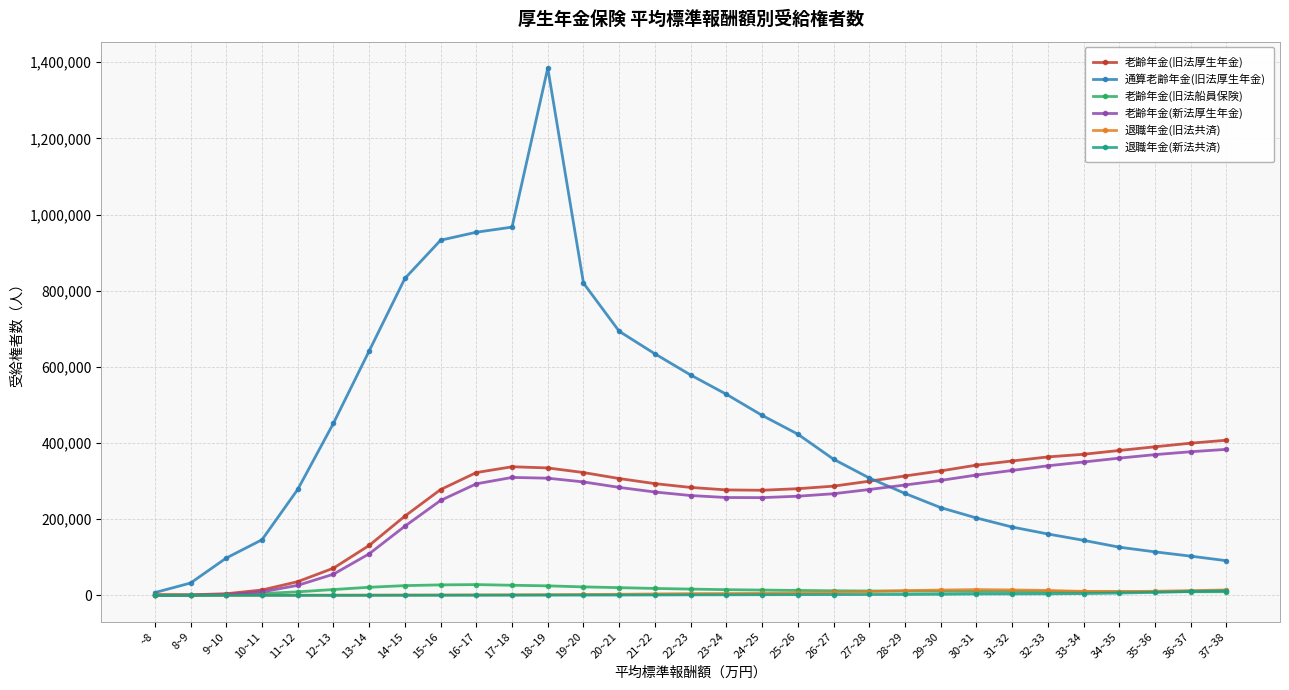

The value of 老齢年金(新法厚生年金) at 16~17 is 76233. True or false?

False